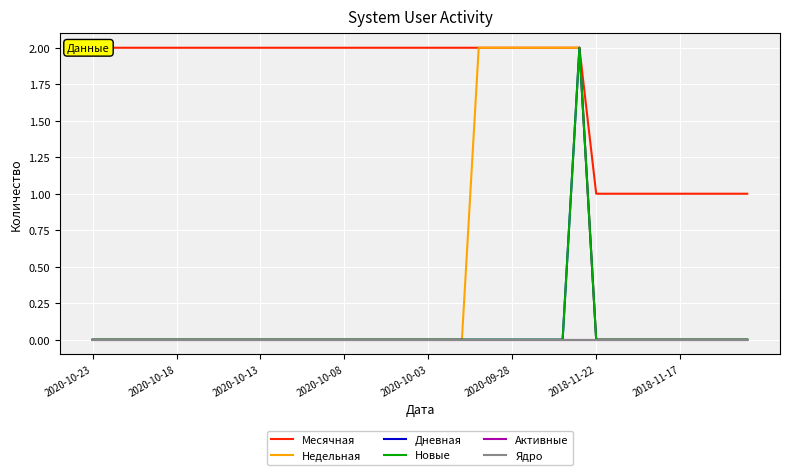

At which label does Ядро reach its minimum?

2020-10-23